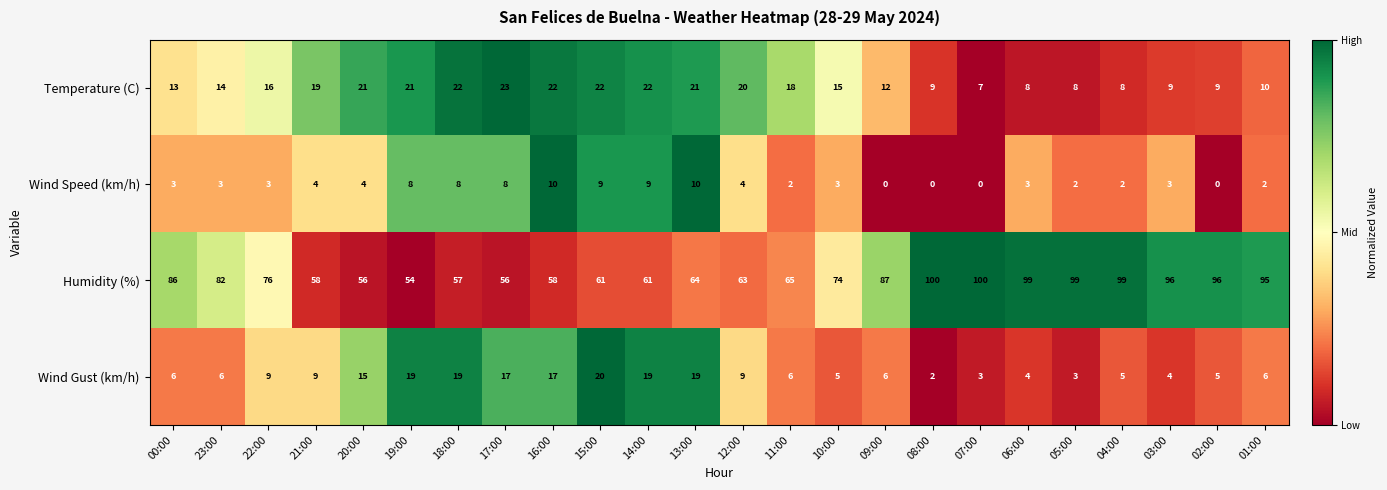

Which category has the lowest value in the Humidity (%) series?

19:00